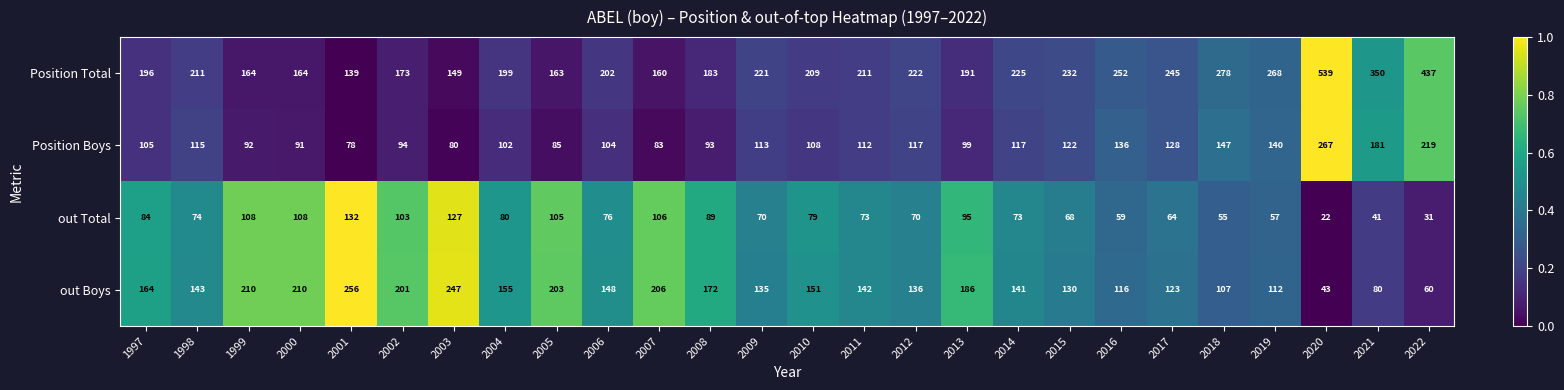

The Position Boys series shows 68 at 2004. True or false?

False